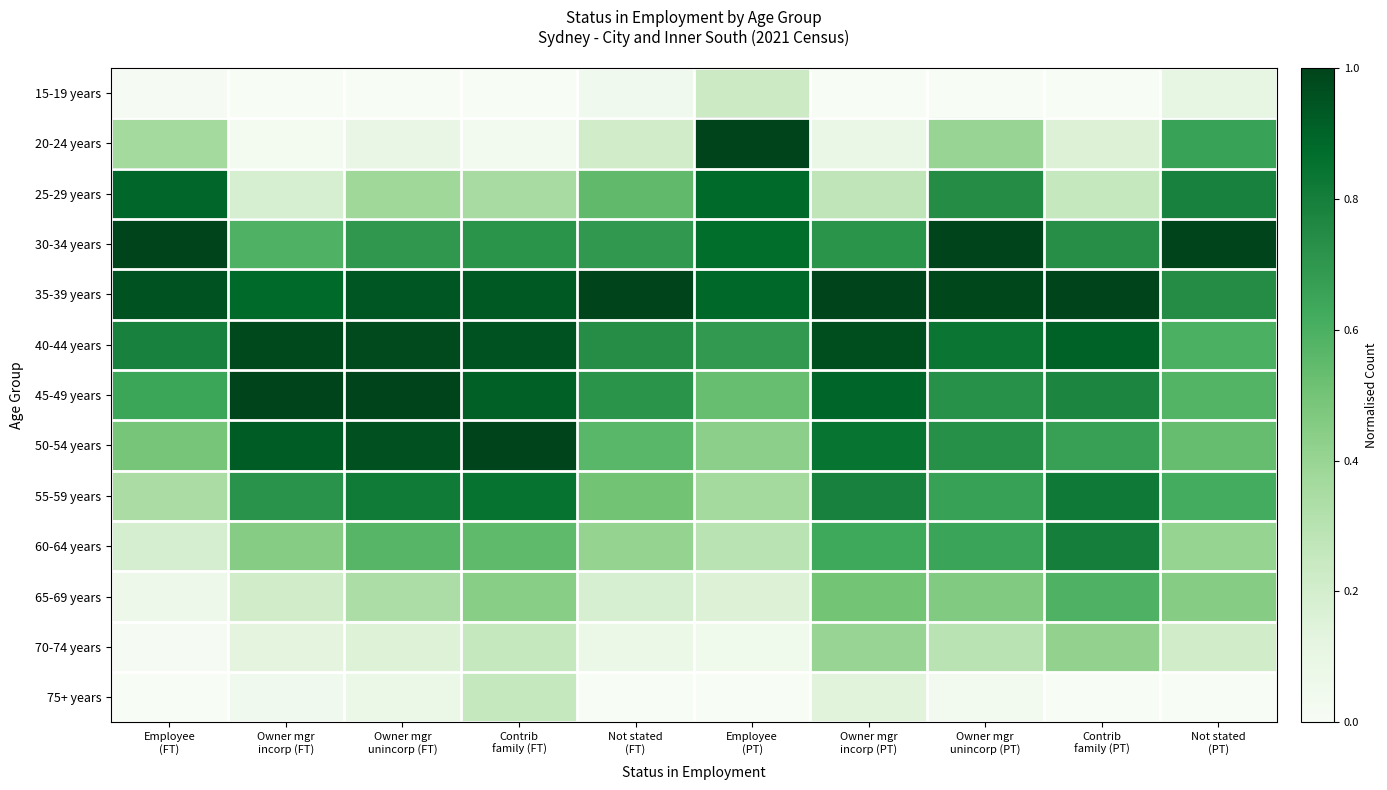

At which category is the sum across all series the highest?

Owner mgr
unincorp (PT)